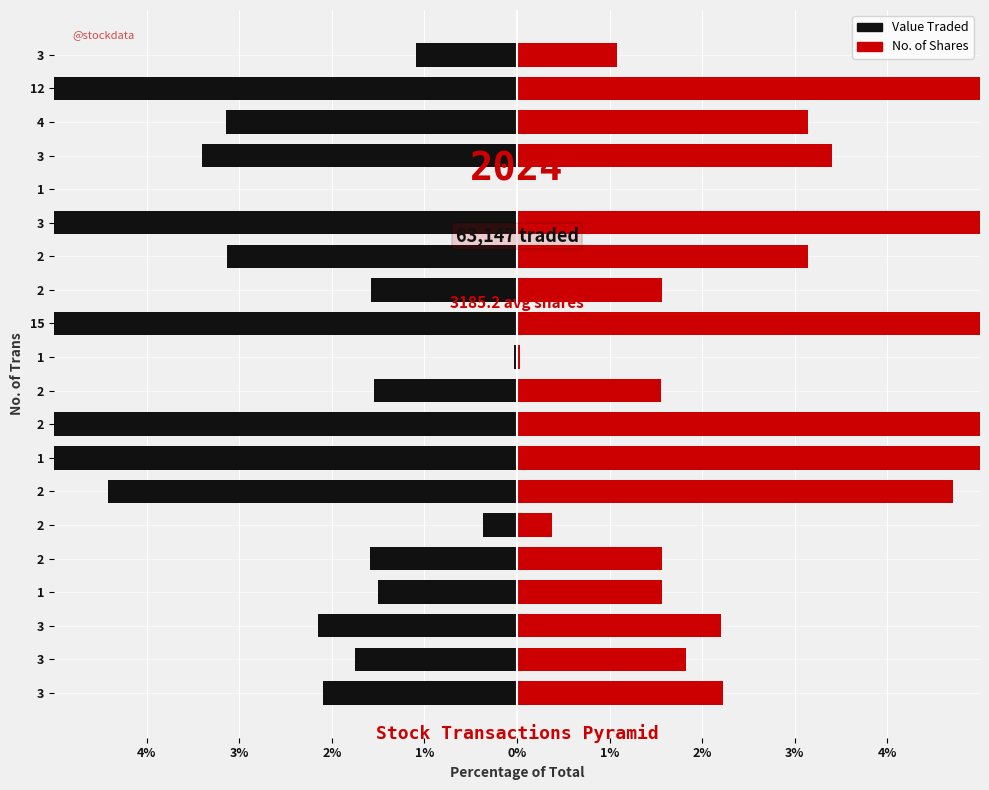

What is the greatest value displayed?

15.7